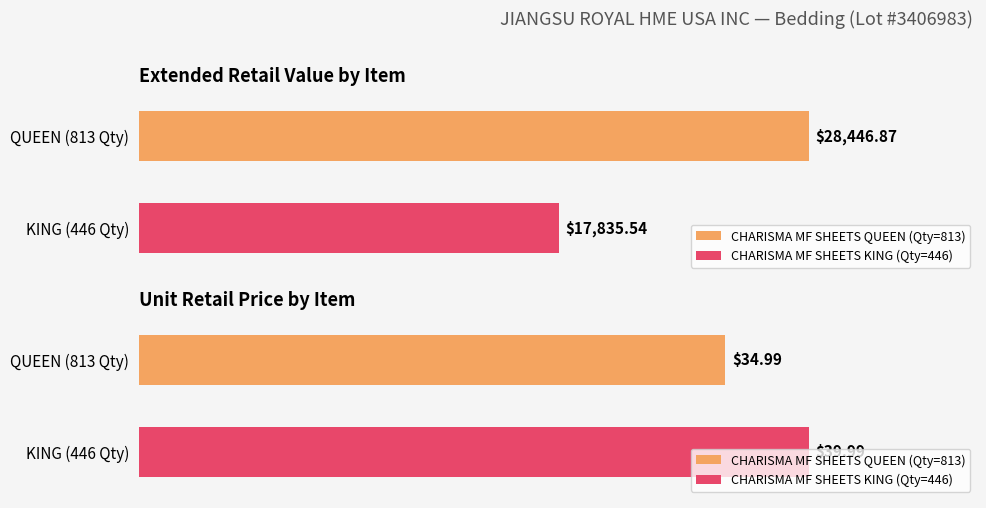

At which label does Unit Retail reach its peak?

CHARISMA MF SHEETS KING (Qty=446)